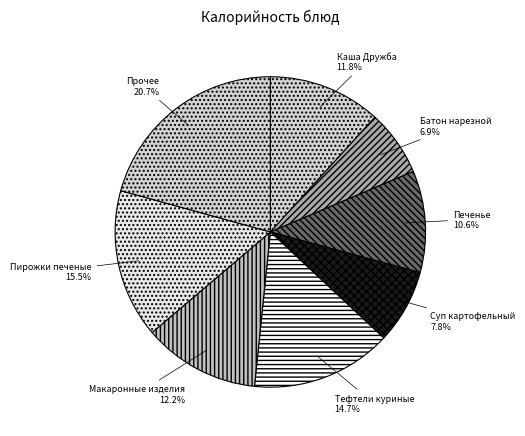

Which category has the smallest portion of the pie?

Батон нарезной